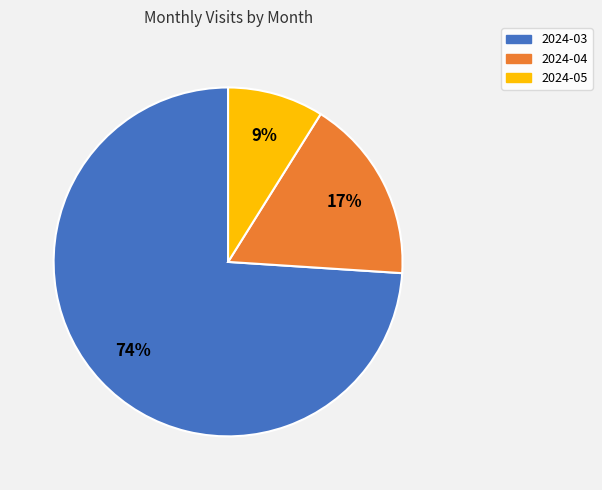

What percentage is the 2024-03 slice, to the nearest percent?

74%